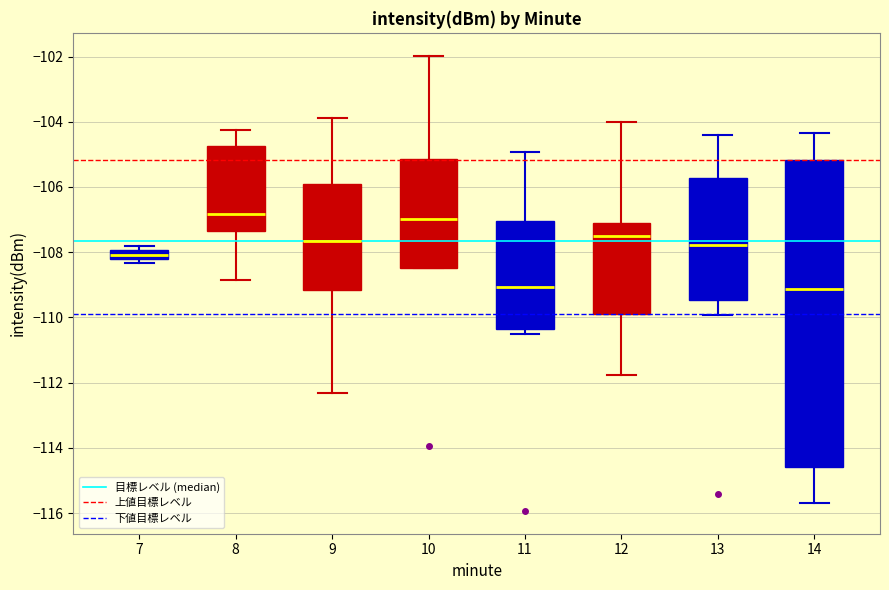

Which box is the tallest, from its lower edge to its upper edge?

14